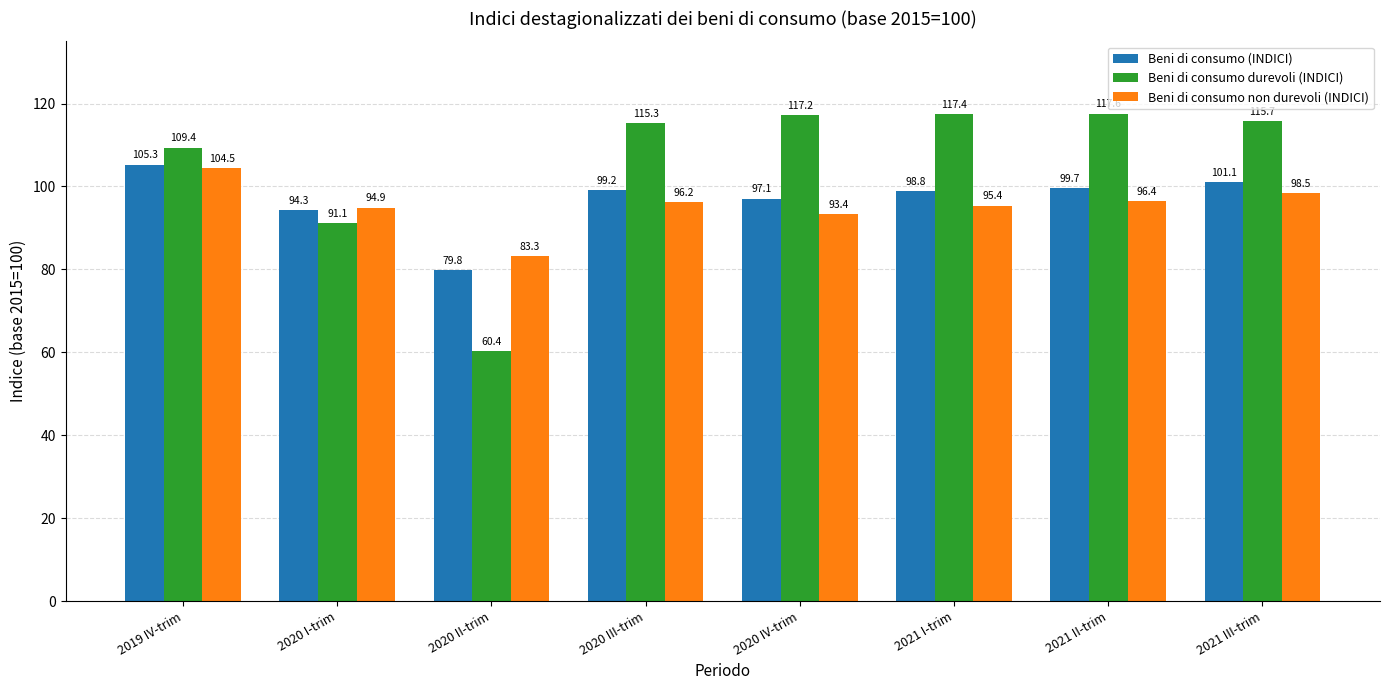

Is it true that Beni di consumo non durevoli (INDICI) equals 71.1 at 2019 IV-trim?

False